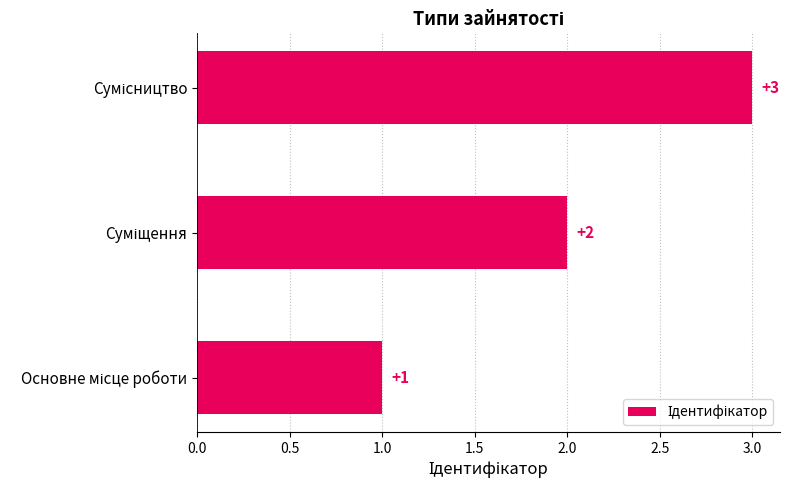

What is the maximum value shown in the chart?

3